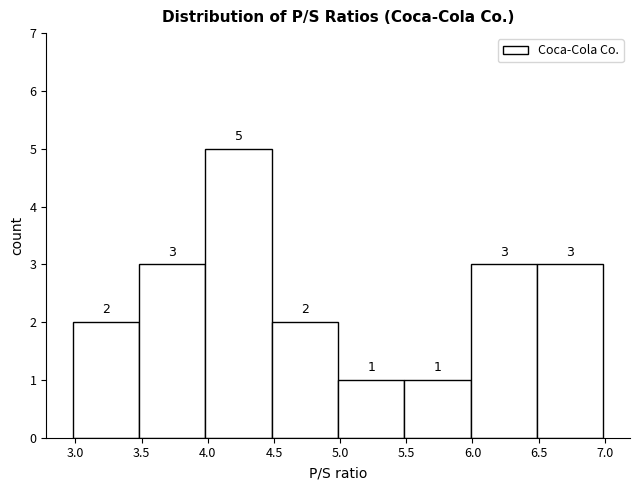

What is the height of the bar covering 6.5 to 7.0 on the x-axis? The bar edges are not printed on the chart, so give them approximately, as read against the axis.

3